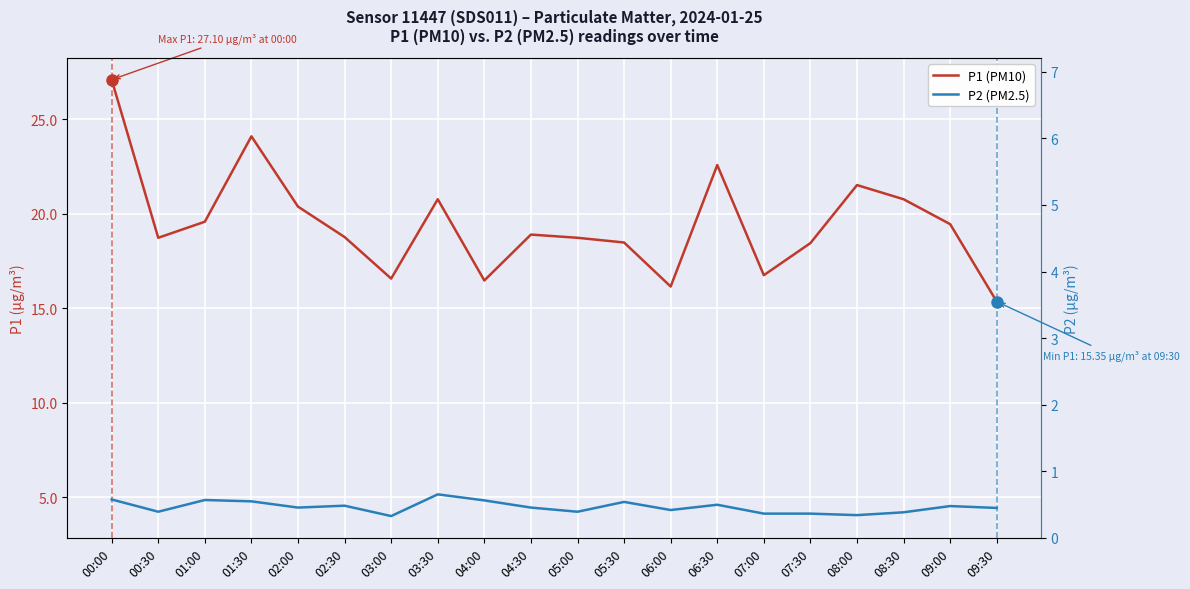

How many interior local peaks does the P2 (PM2.5) series have?

6